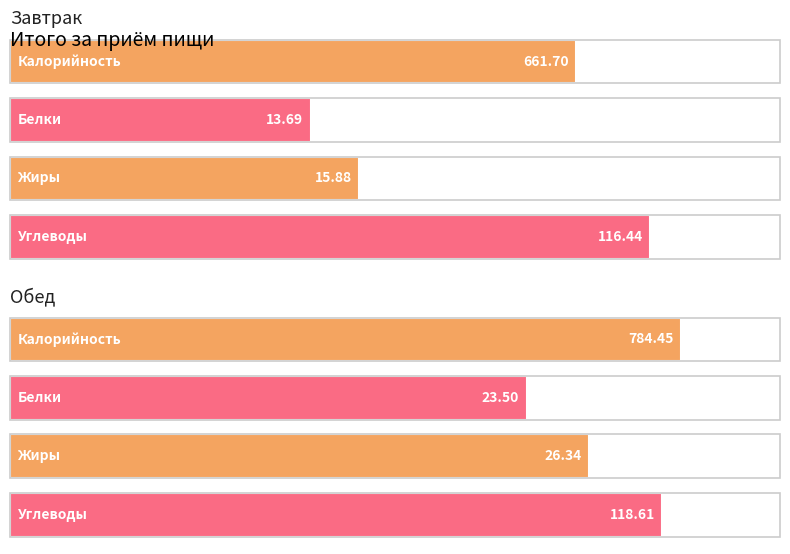

How many values in the Carbs series exceed 118?

1